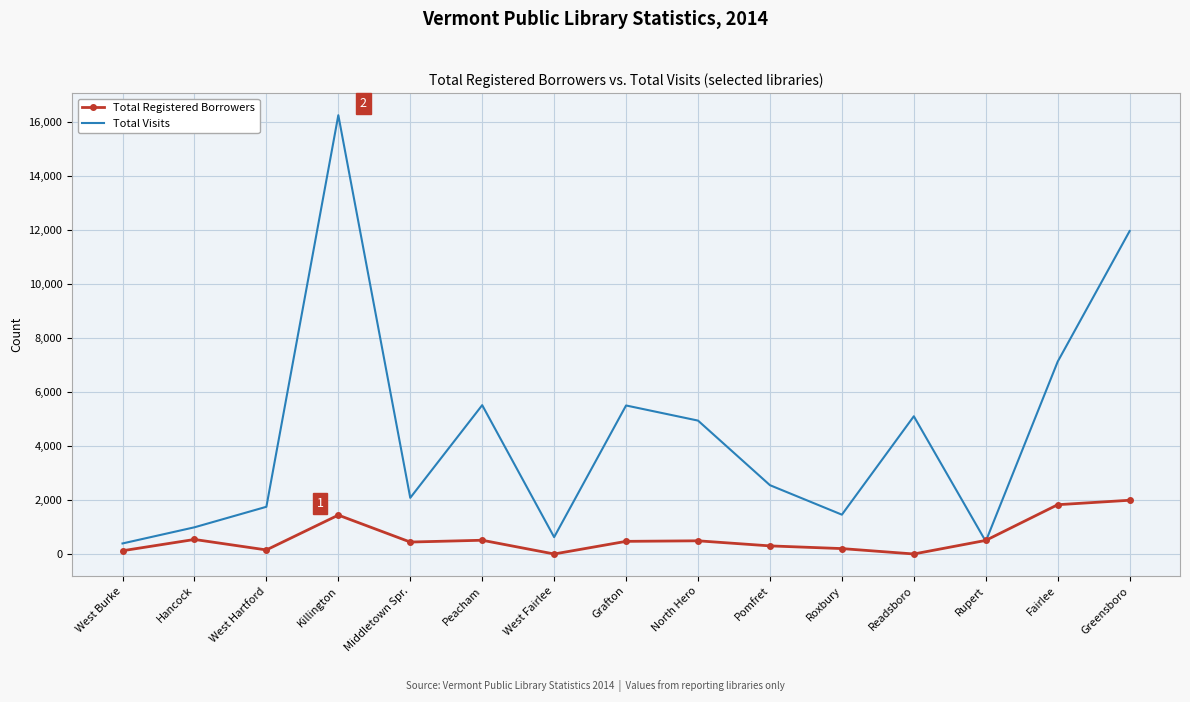

Rank the series by their average value, from highest to lowest.

Total Visits, Total Registered Borrowers